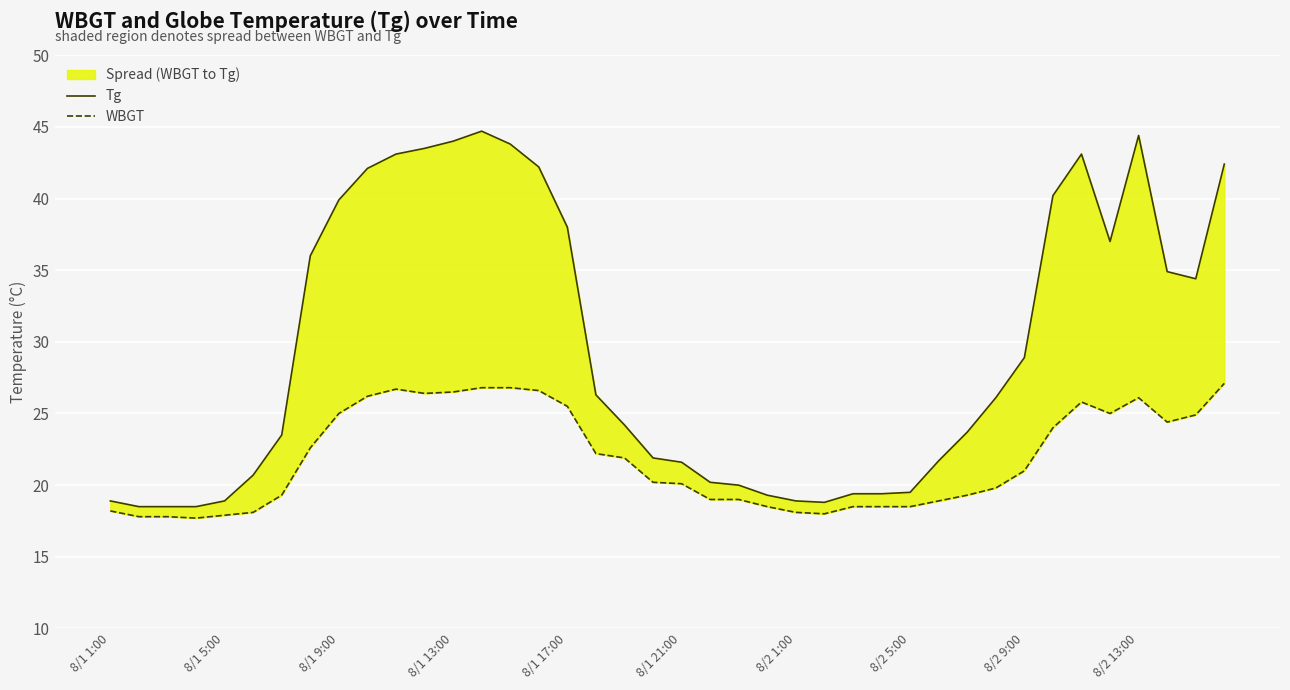

What position from the left is 15?

16